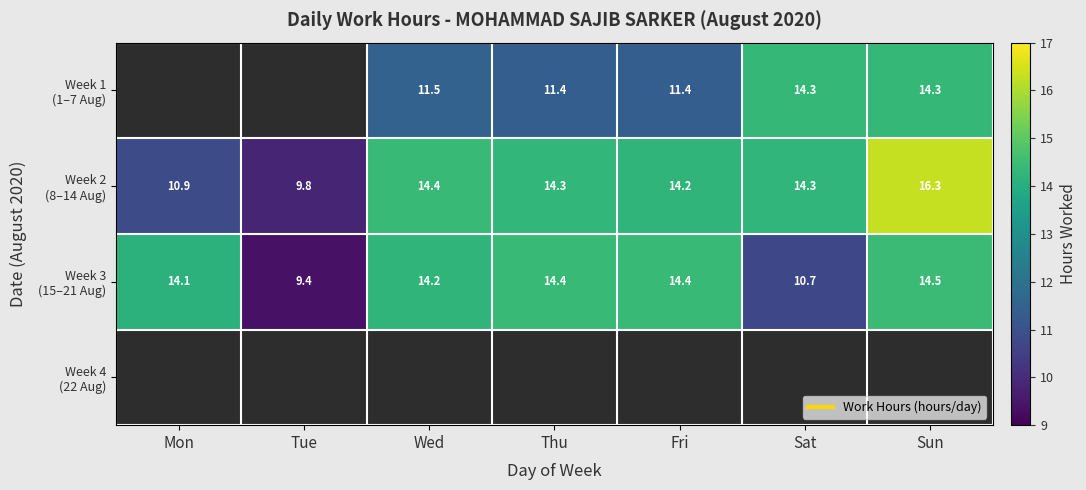

Which label corresponds to the largest value in the chart?

Sun